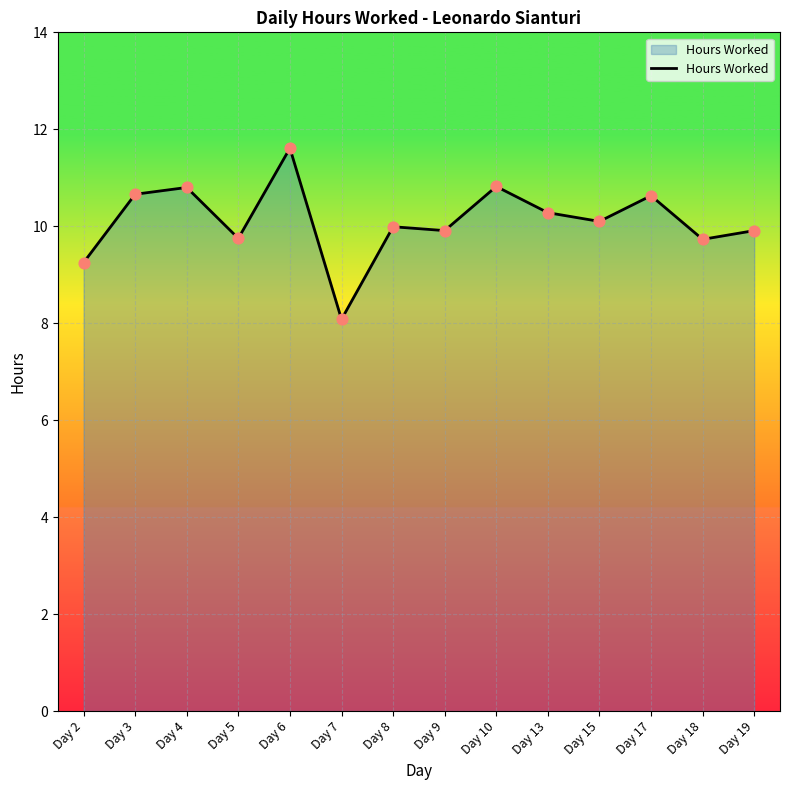

Which has a higher value, Day 7 or Day 5?

Day 5